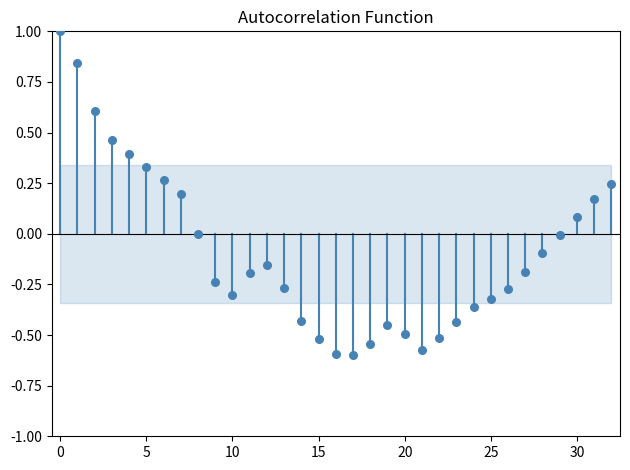

What is the range of Y values (max minus min)?

1.6